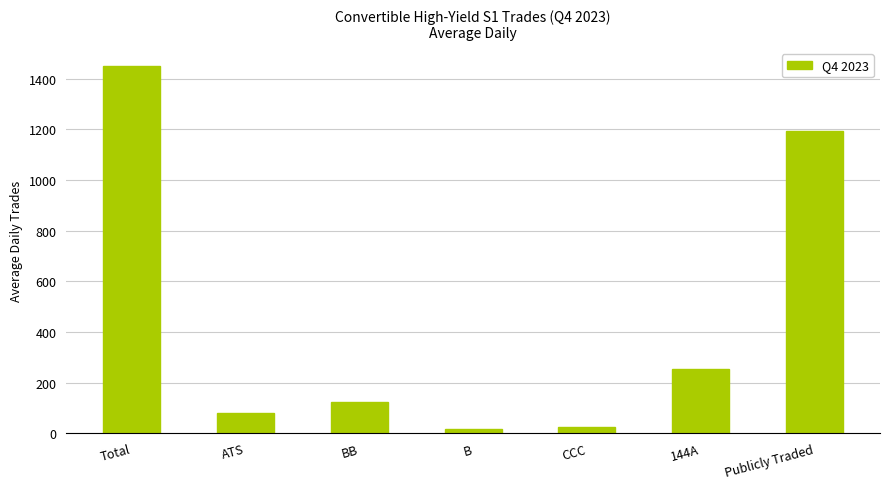

What is the label of the 1st bar from the right?

Publicly Traded